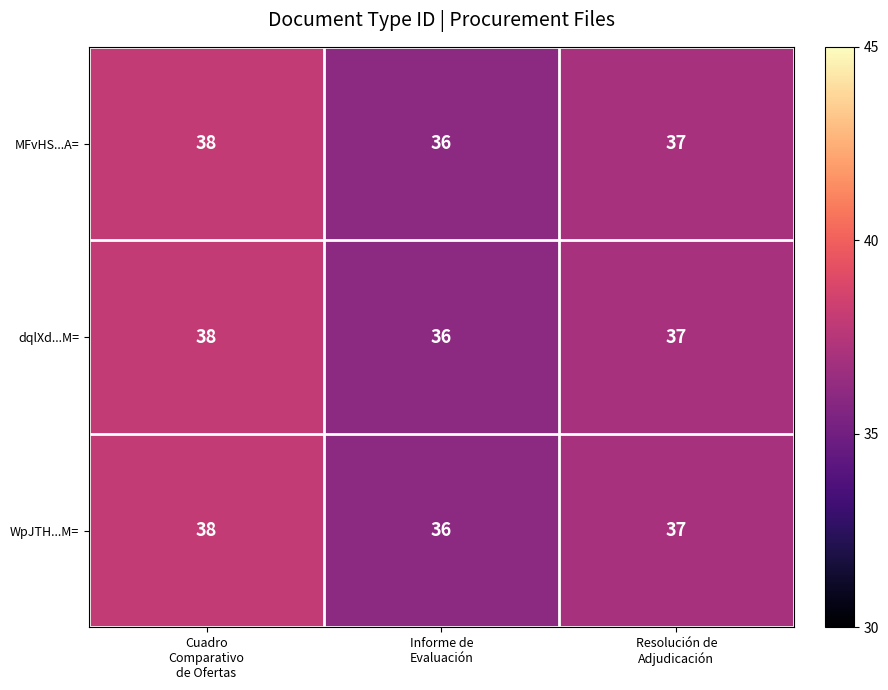

What is the minimum value for dqlXd...M=?

36